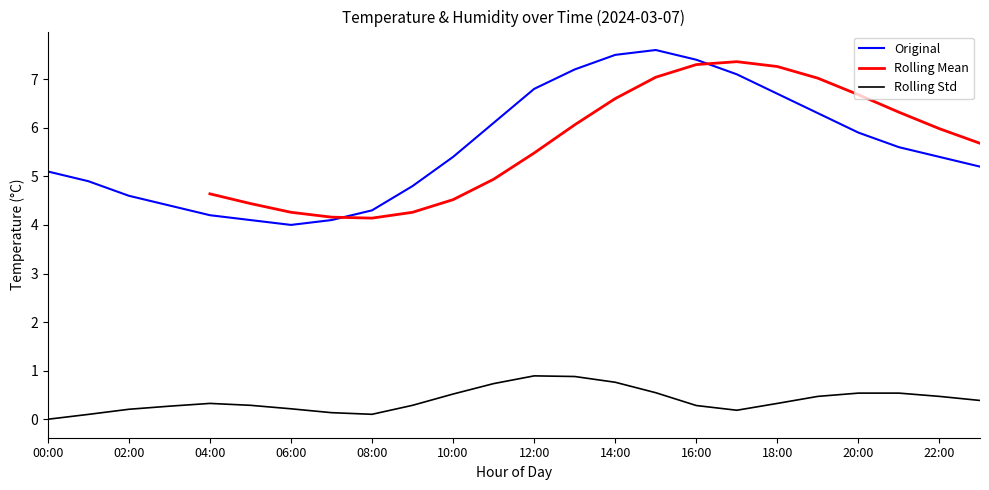

List the labels in order of value, smallest first.

06:00, 05:00, 07:00, 04:00, 08:00, 03:00, 02:00, 09:00, 01:00, 00:00, 23:00, 10:00, 22:00, 21:00, 20:00, 11:00, 19:00, 18:00, 12:00, 17:00, 13:00, 16:00, 14:00, 15:00